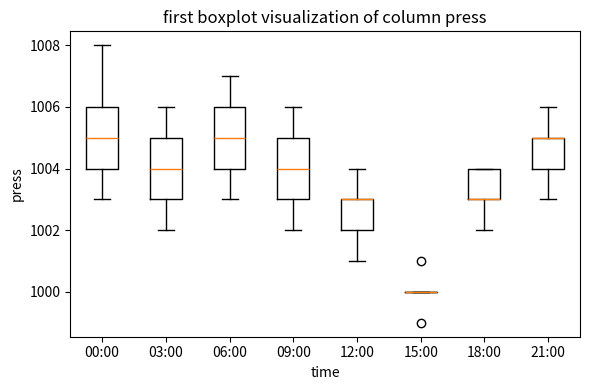

Reading left to right, read every box against the y-axis: the position of its median line, the range the box covers, and the ends of its whiskers. The values are not printed on the chart, so give them approximately, as read against the axis.

00:00: median 1005, box 1004 to 1006, whiskers 1003 to 1008
03:00: median 1004, box 1003 to 1005, whiskers 1002 to 1006
06:00: median 1005, box 1004 to 1006, whiskers 1003 to 1007
09:00: median 1004, box 1003 to 1005, whiskers 1002 to 1006
12:00: median 1003 (drawn on the box's upper edge), box 1002 to 1003, whiskers 1001 to 1004
15:00: box collapsed to a line at 1000, whiskers 1000 to 1000
18:00: median 1003 (drawn on the box's lower edge), box 1003 to 1004, whiskers 1002 to 1004
21:00: median 1005 (drawn on the box's upper edge), box 1004 to 1005, whiskers 1003 to 1006